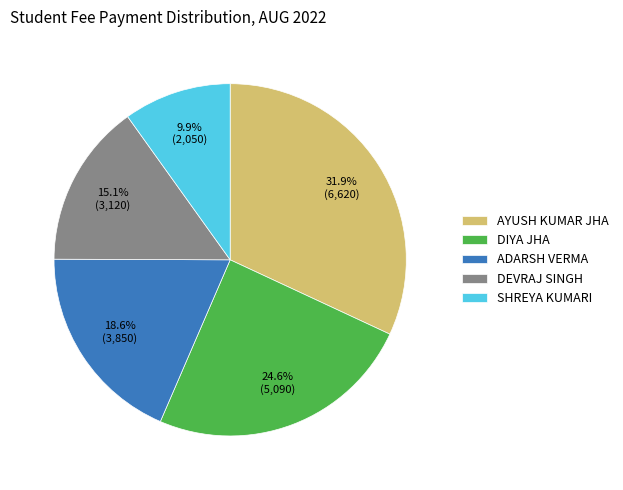

Do DEVRAJ SINGH and ADARSH VERMA together represent more than half of the pie?

No